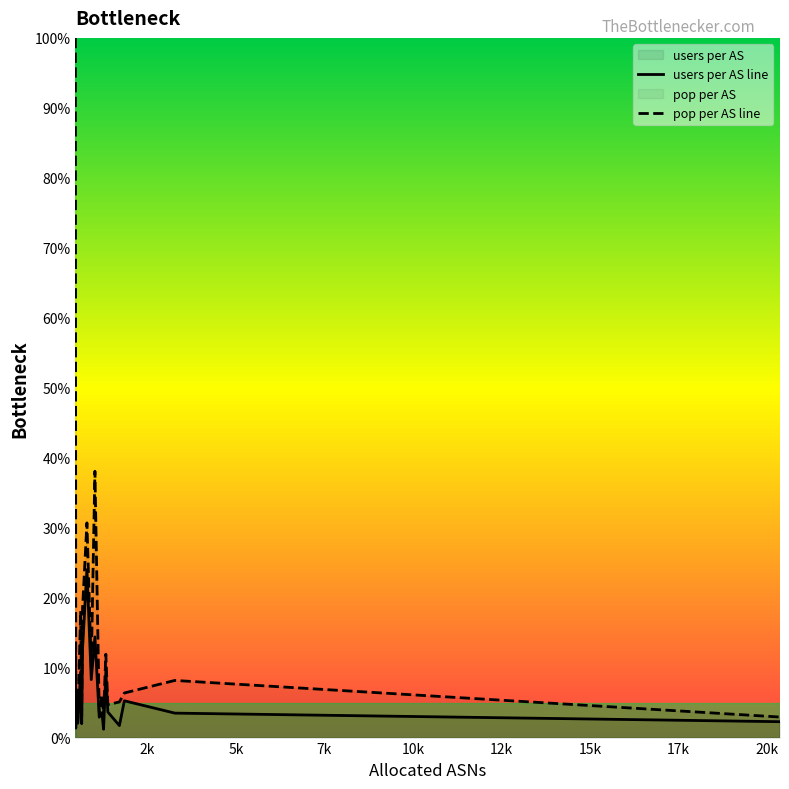

What is the difference between the second highest and second lowest values in the pop per AS line series?

35.2